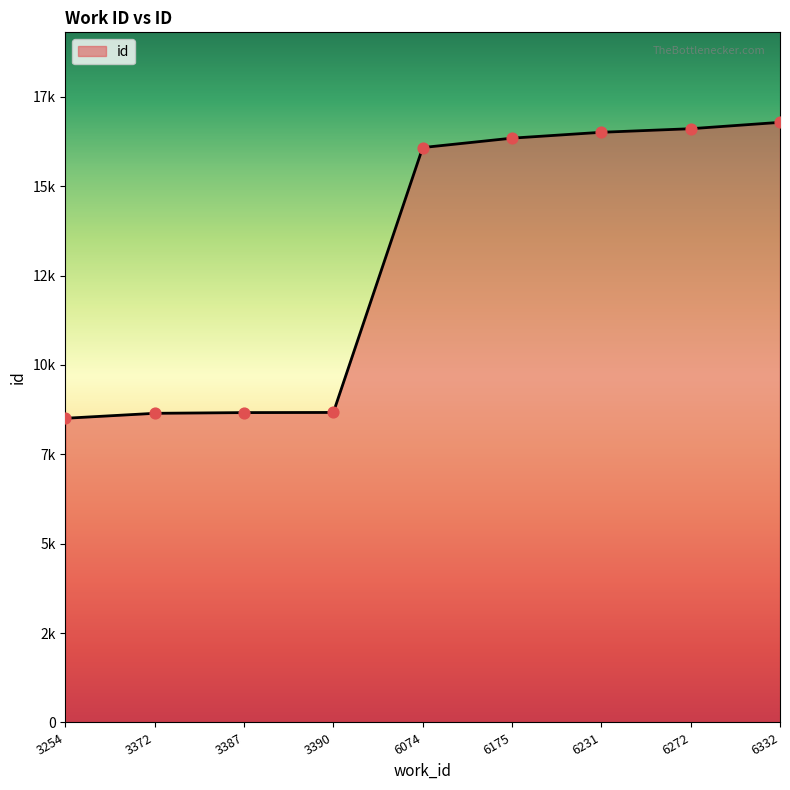

Which has a higher value, 6074 or 6175?

6175